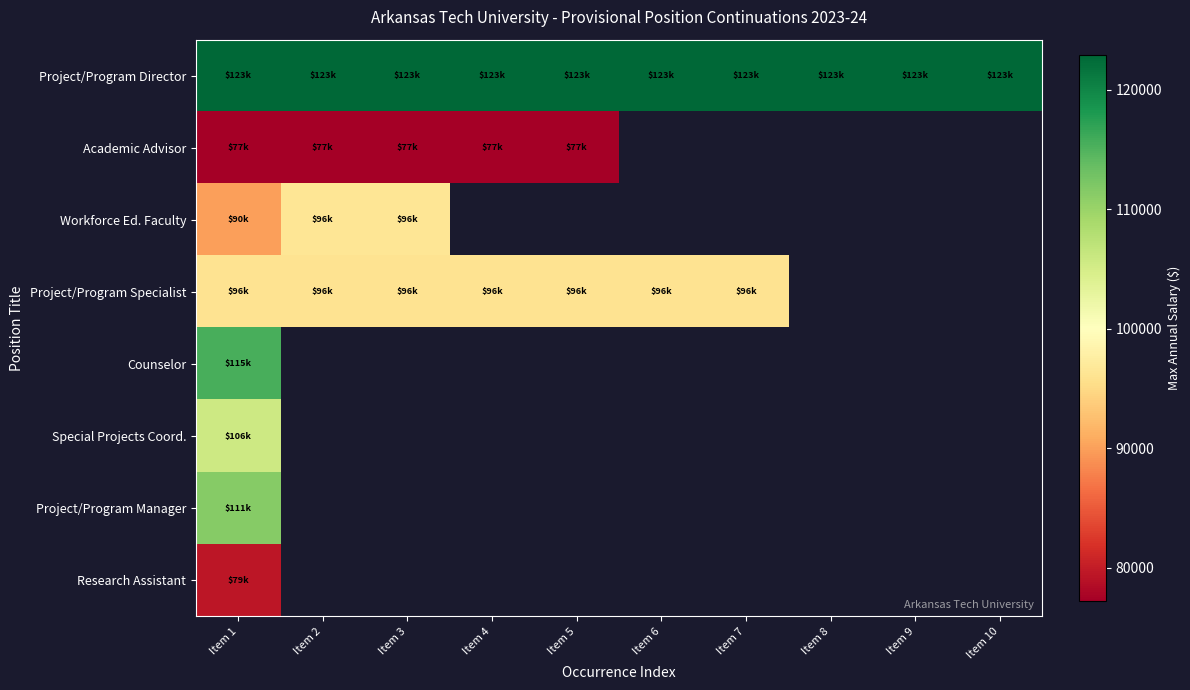

Which series has the widest spread of values?

Workforce Ed. Faculty